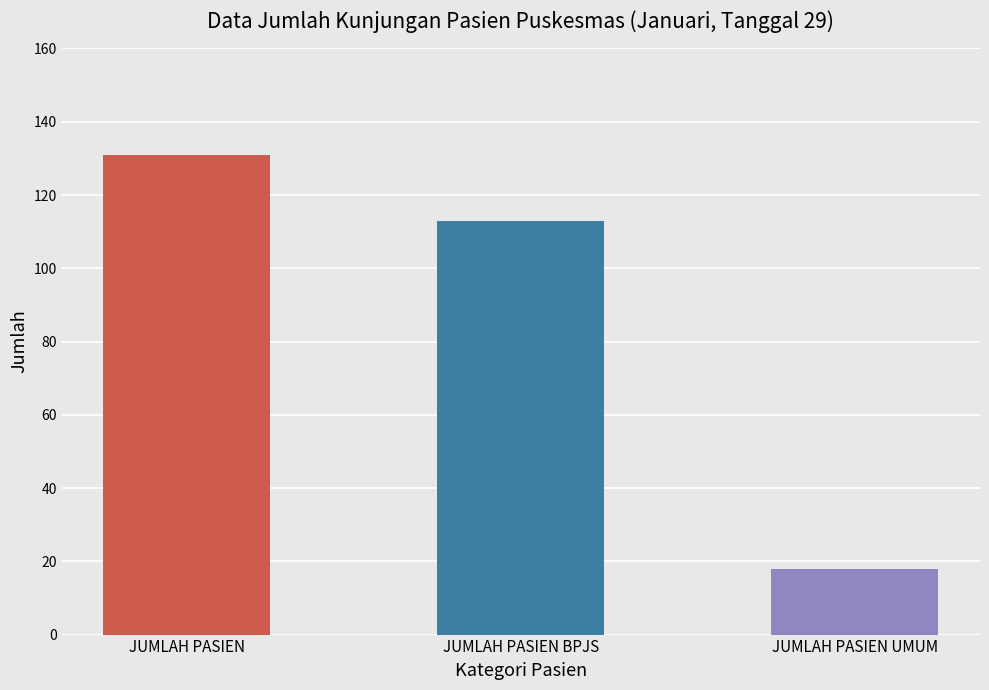

How many series are shown in this chart?

1